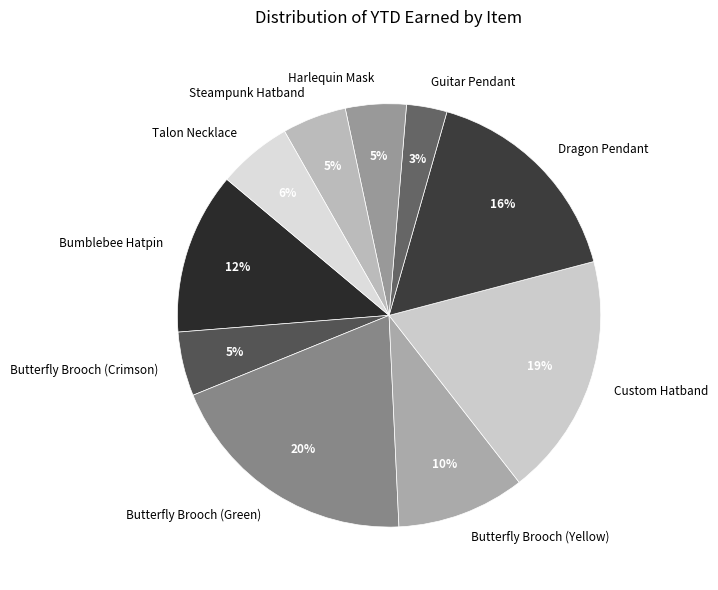

Between Guitar Pendant and Talon Necklace, which is larger?

Talon Necklace